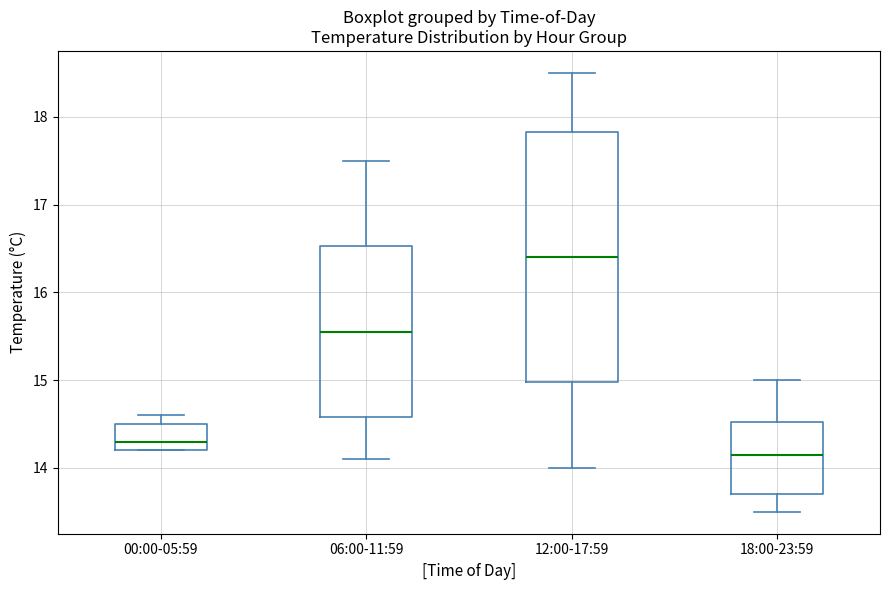

Which box has the lowest median line?

18:00-23:59